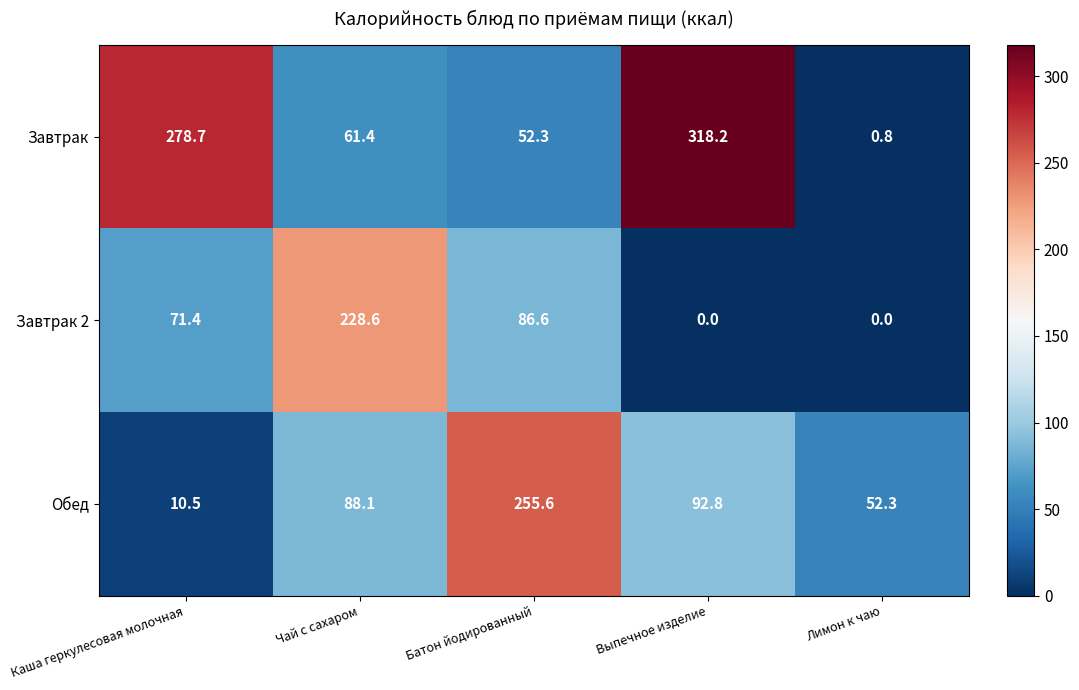

List the series in order of their peak value, highest first.

Завтрак, Обед, Завтрак 2